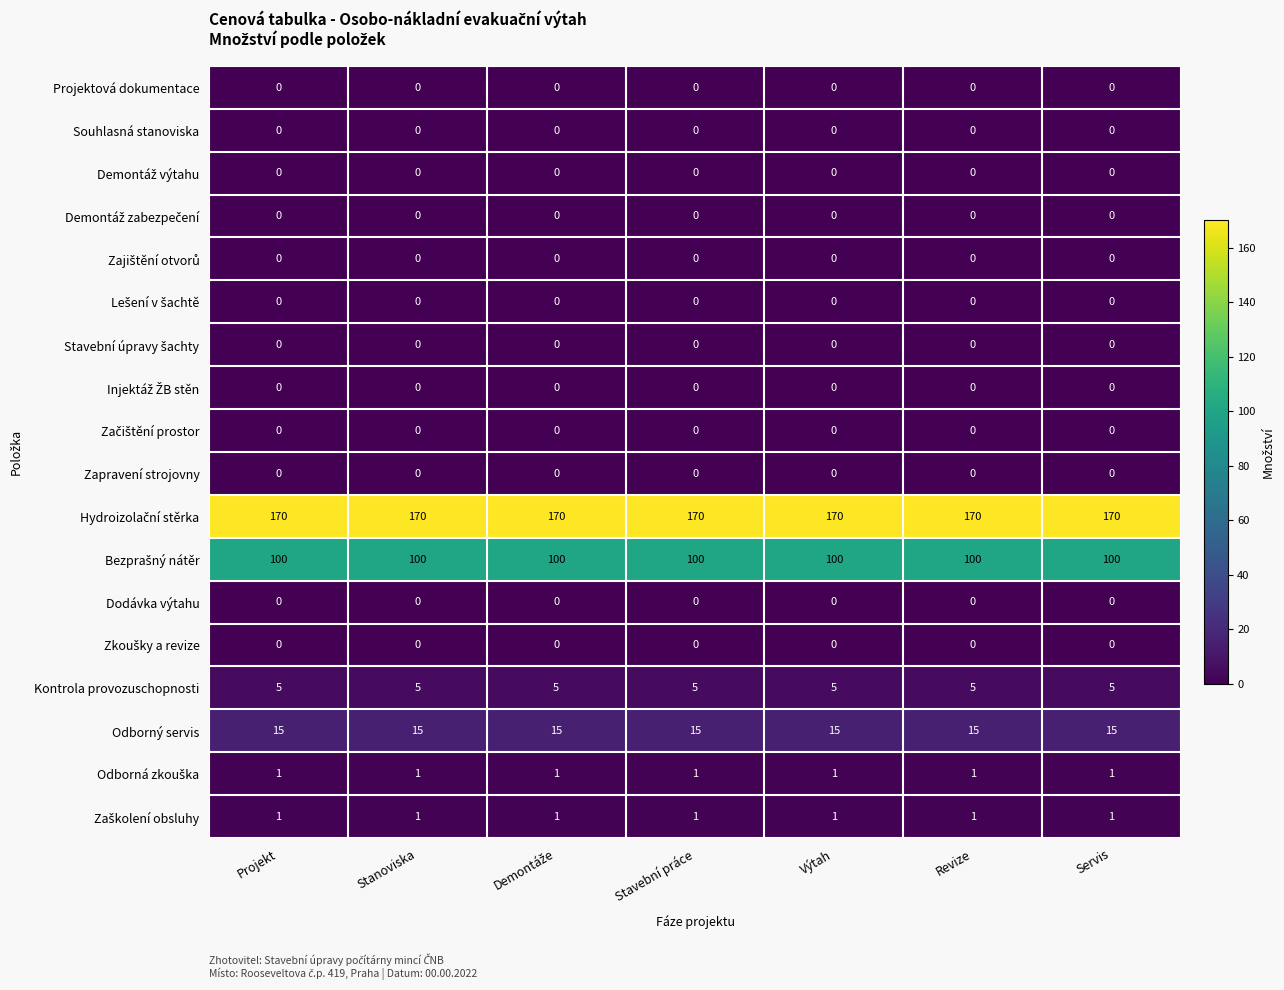

At how many categories does at least one series exceed 40?

7